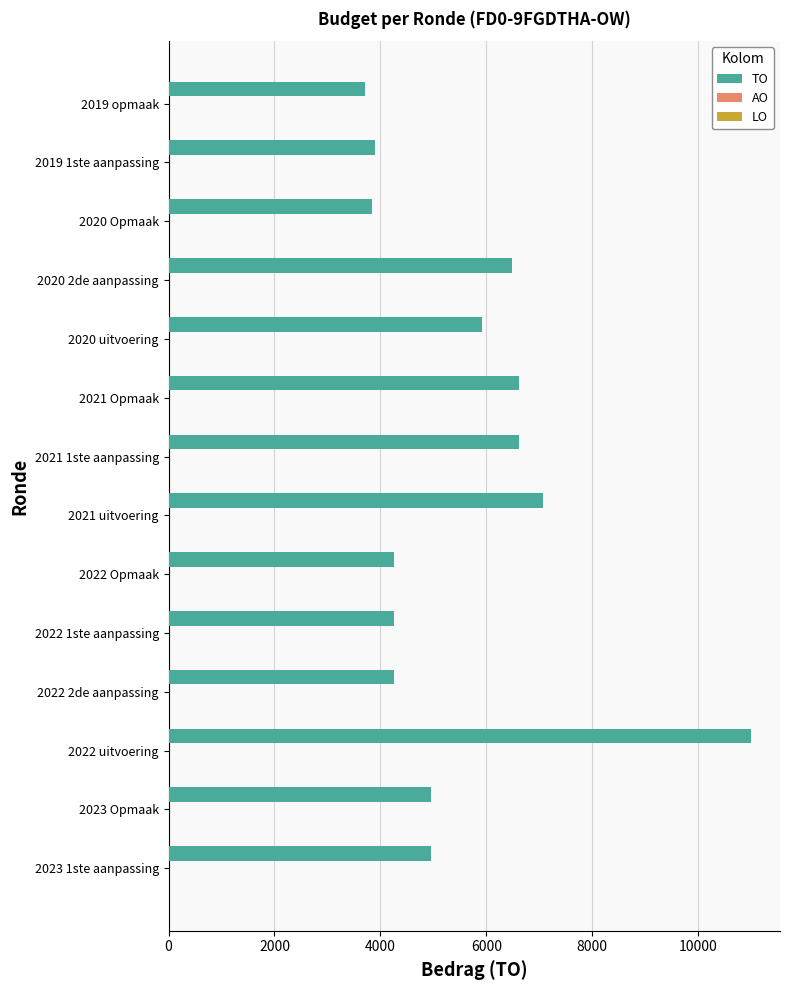

How many series are shown in this chart?

1